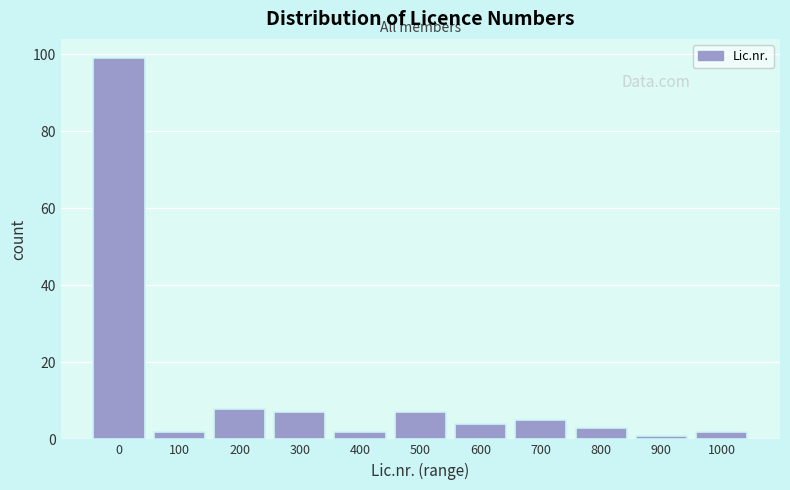

Reading left to right, transcribe all the data shown in this chart.

0=99	100=2	200=8	300=7	400=2	500=7	600=4	700=5	800=3	900=1	1000=2